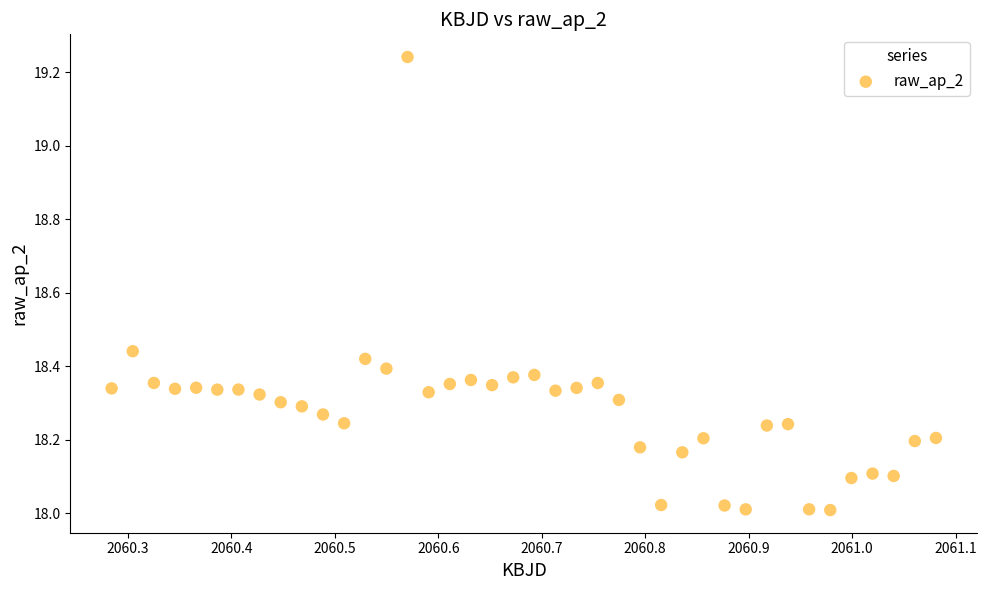

What is the range of X values (max minus min)?

0.8